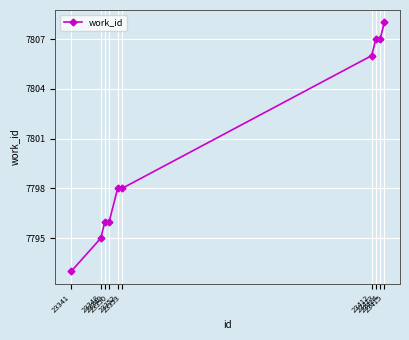

How many series are shown in this chart?

1